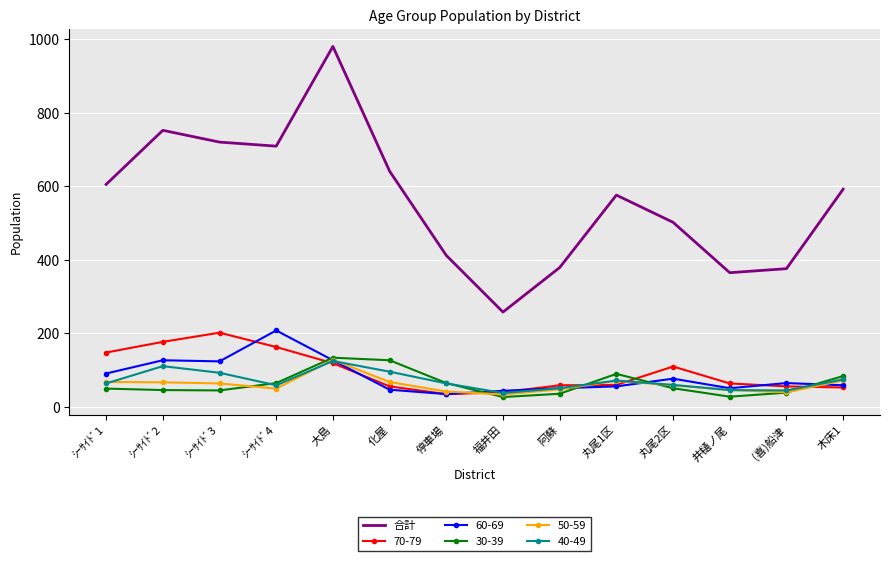

True or false: 70-79 and 合計 intersect in this chart.

False